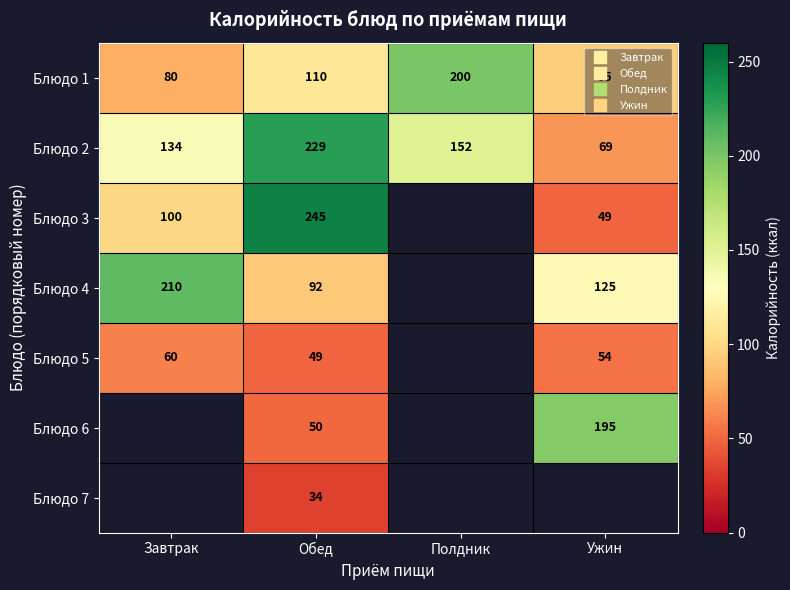

What is the highest value of the Блюдо 4 series?

210.0